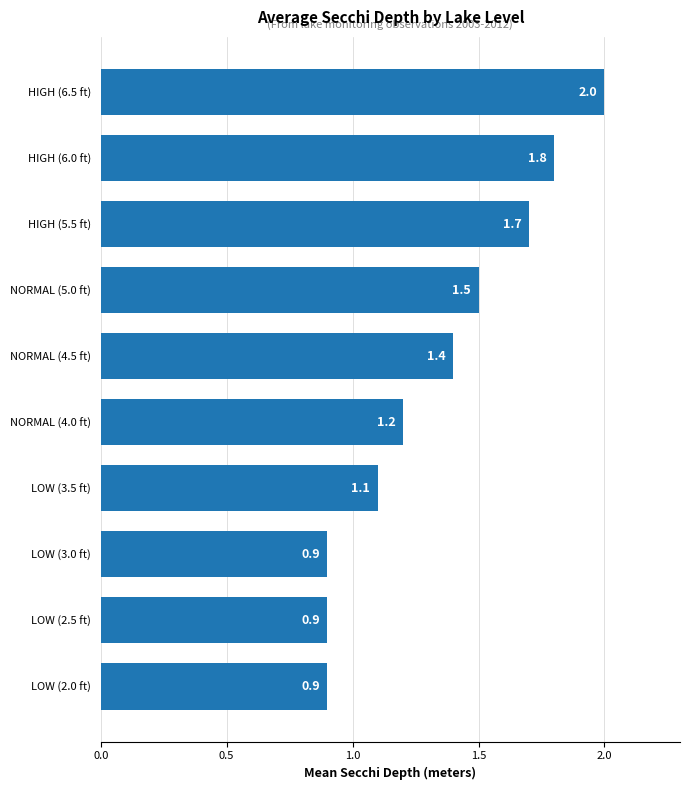

What is the minimum value shown in the chart?

0.9